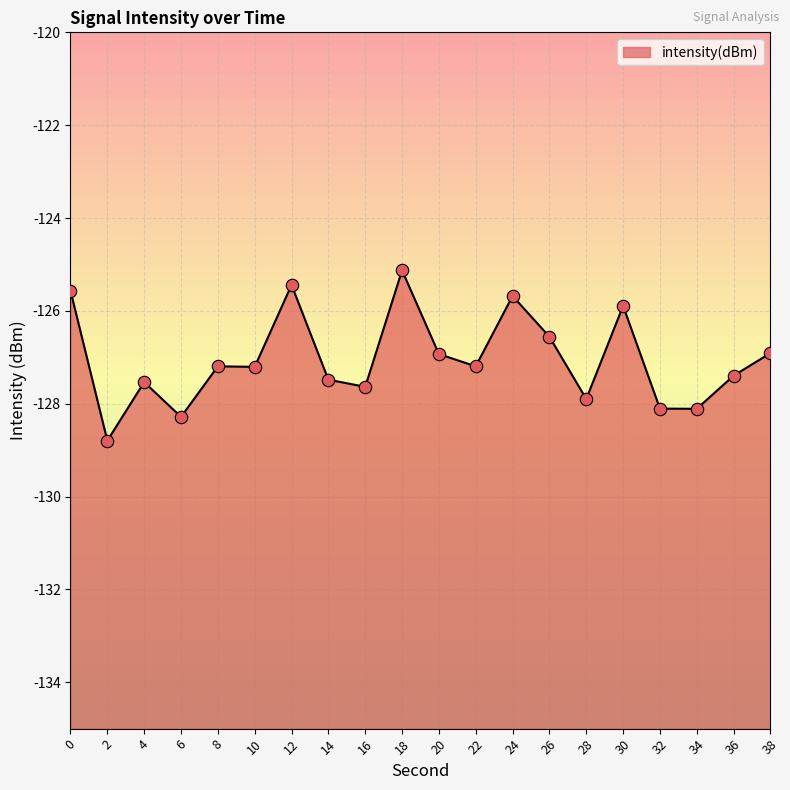

What is the change in value from 0 to 38?

-1.3